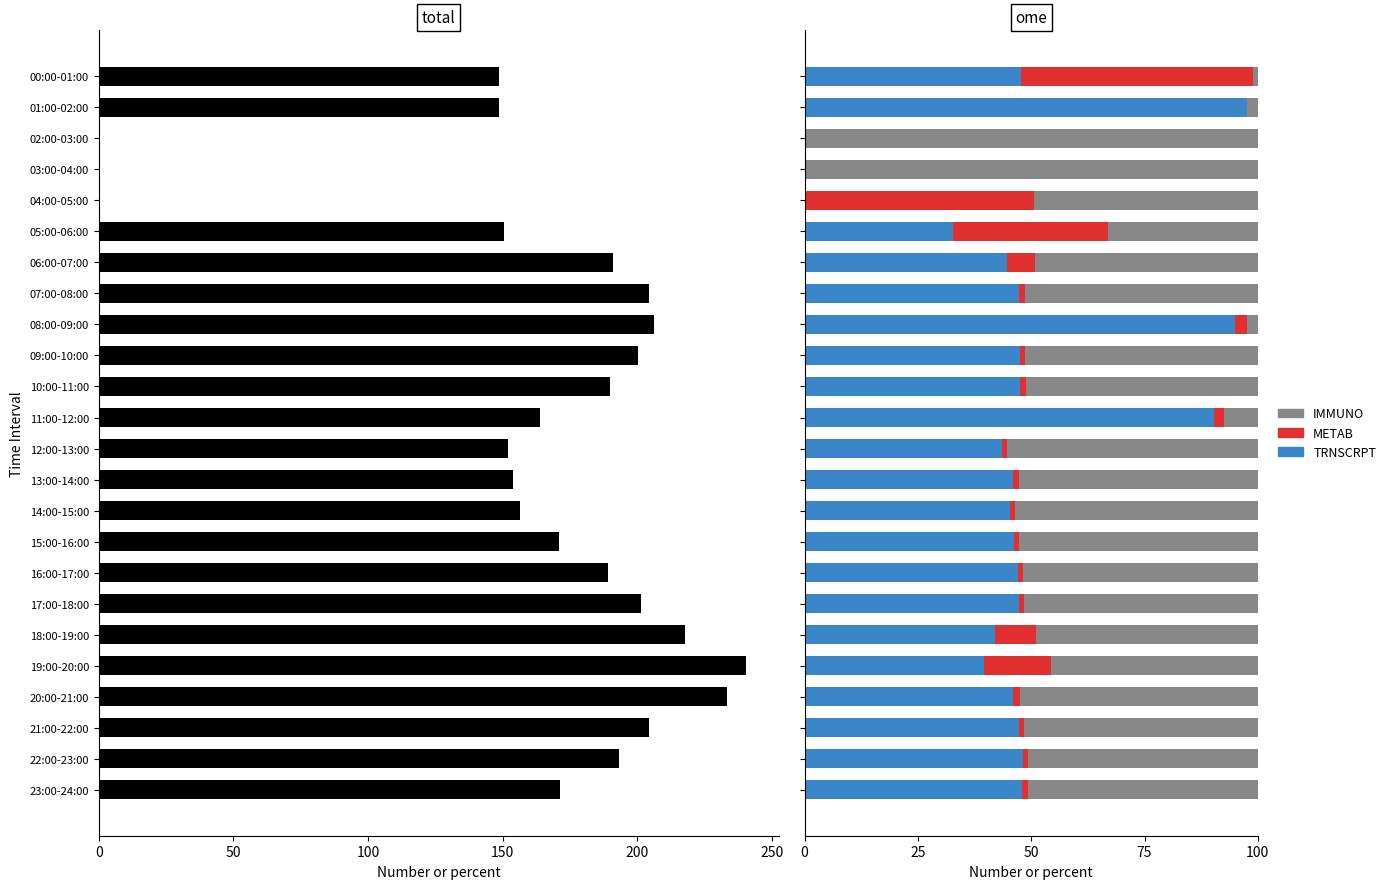

Rank the series at 03:00-04:00 from highest to lowest value.

IMMUNO, total, TRNSCRPT, METAB